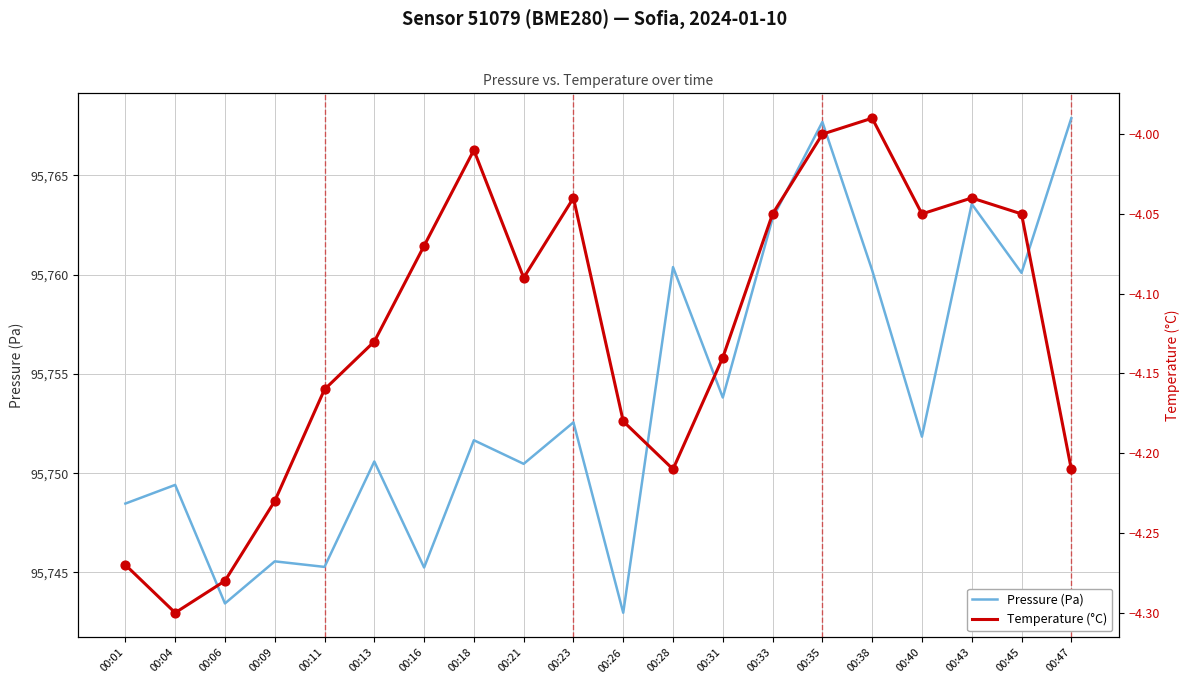

Which series reaches the maximum Y coordinate?

Pressure (Pa)